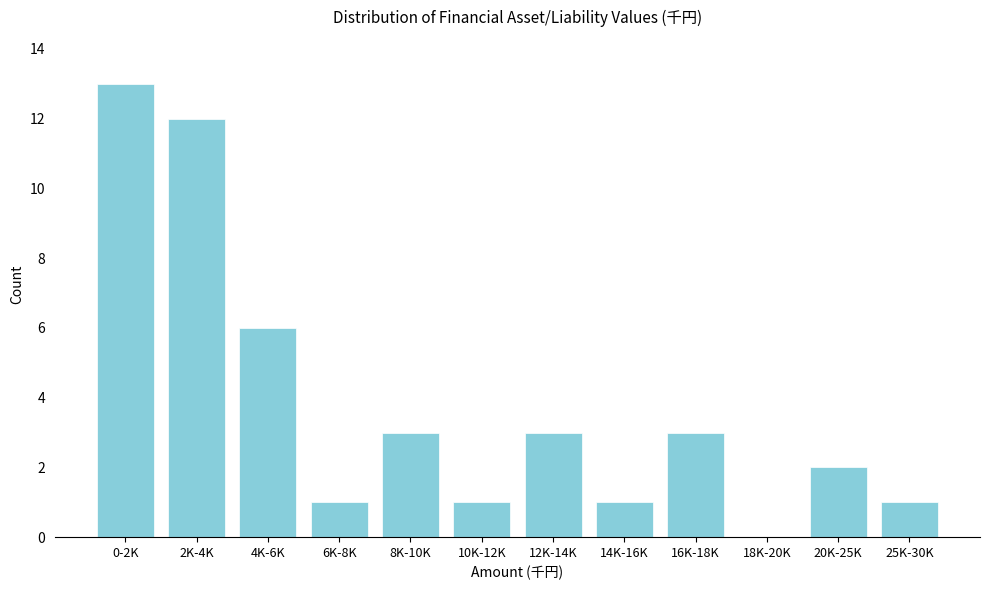

Reading left to right, what are all the values shown in this chart?

0-2K=13	2K-4K=12	4K-6K=6	6K-8K=1	8K-10K=3	10K-12K=1	12K-14K=3	14K-16K=1	16K-18K=3	18K-20K=0	20K-25K=2	25K-30K=1